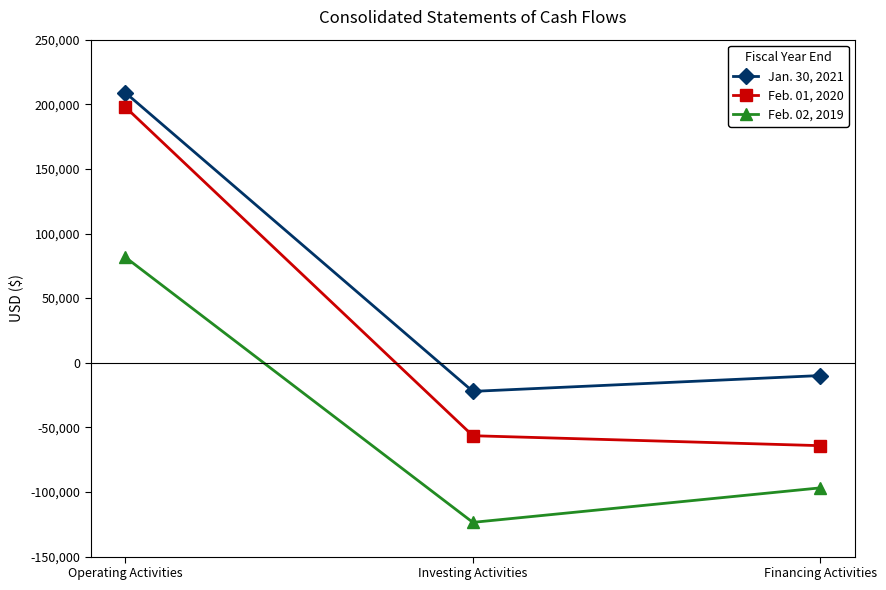

What position from the left is Investing Activities?

2